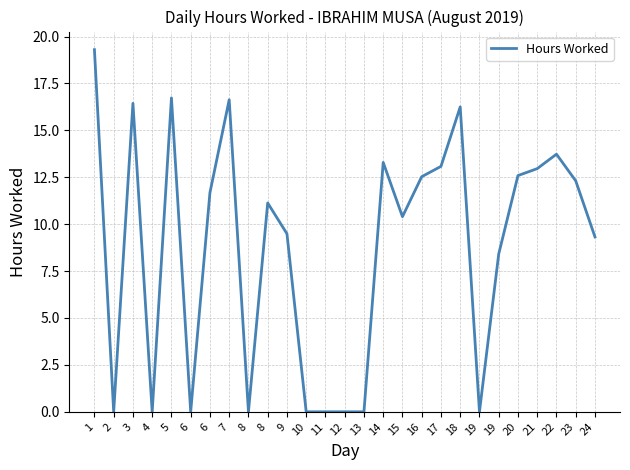

How many lines are shown in the chart?

1